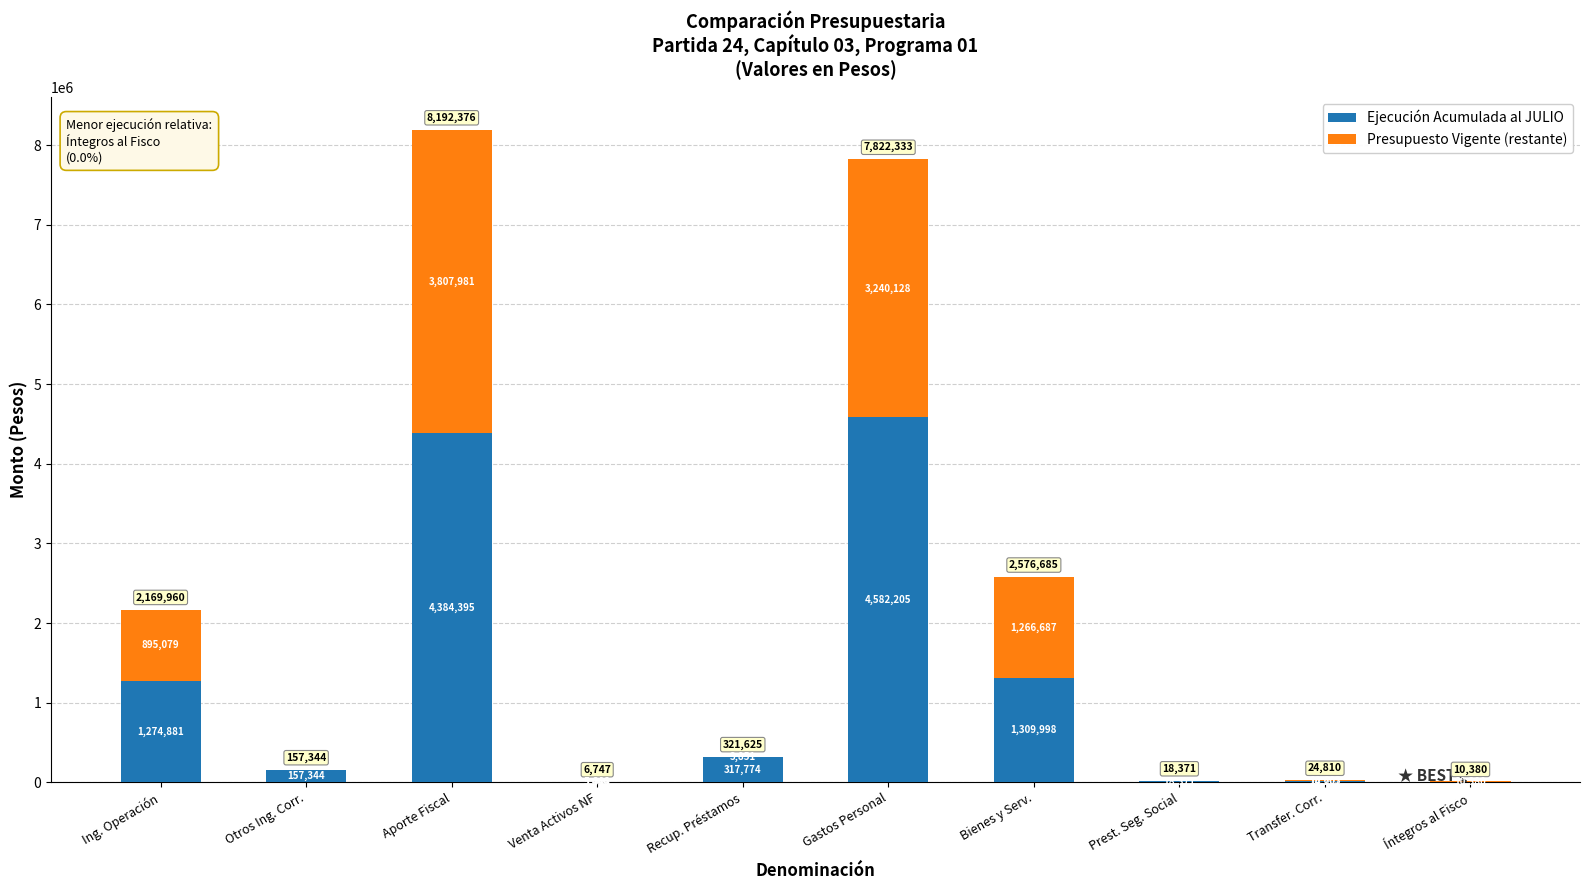

What are all the series names shown in the legend?

Ejecución Acumulada al JULIO, Presupuesto Vigente (restante)